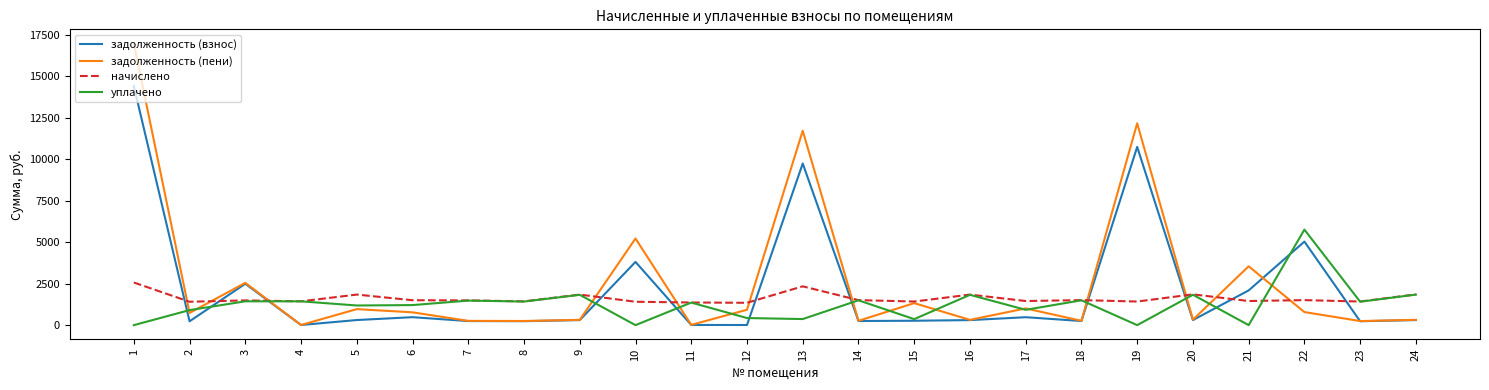

Which series has the largest range (max minus min)?

задолженность (пени)